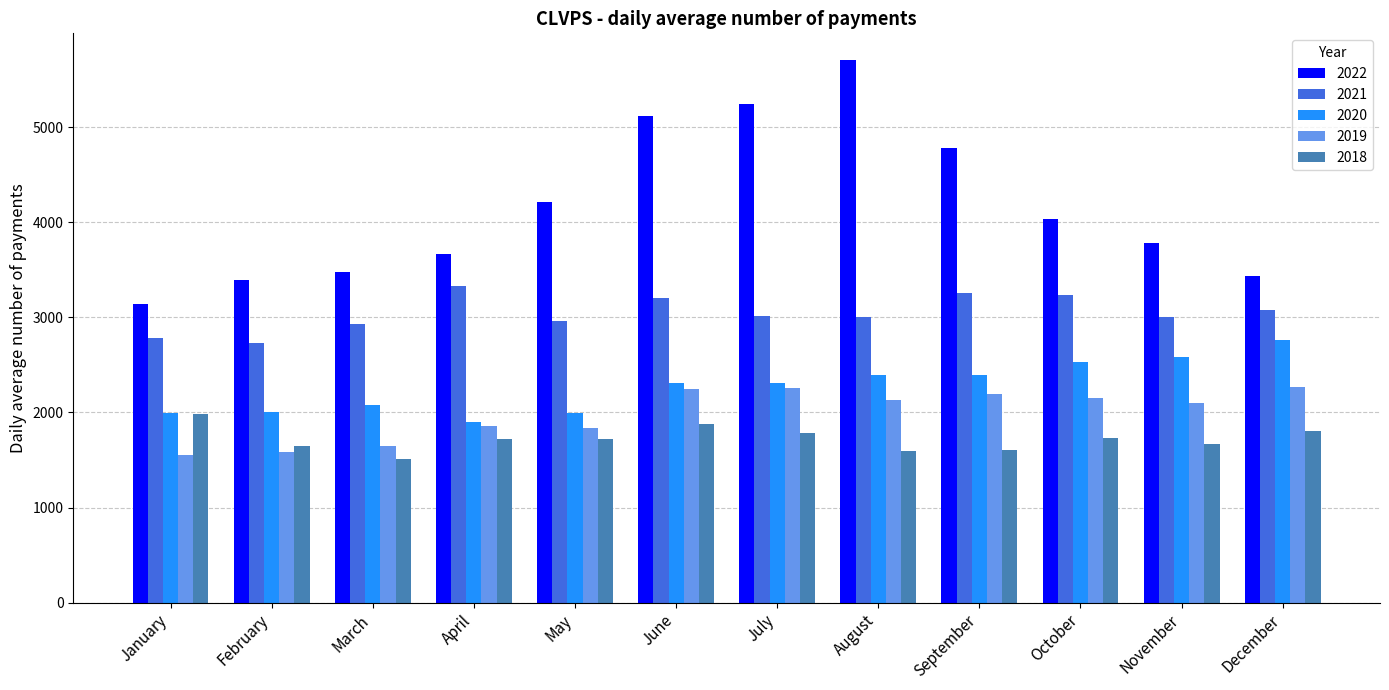

The 2021 series shows 2785.3 at January. True or false?

True